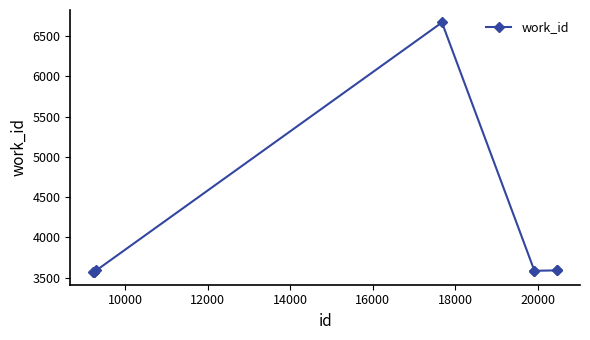

What is the minimum value shown in the chart?

3568